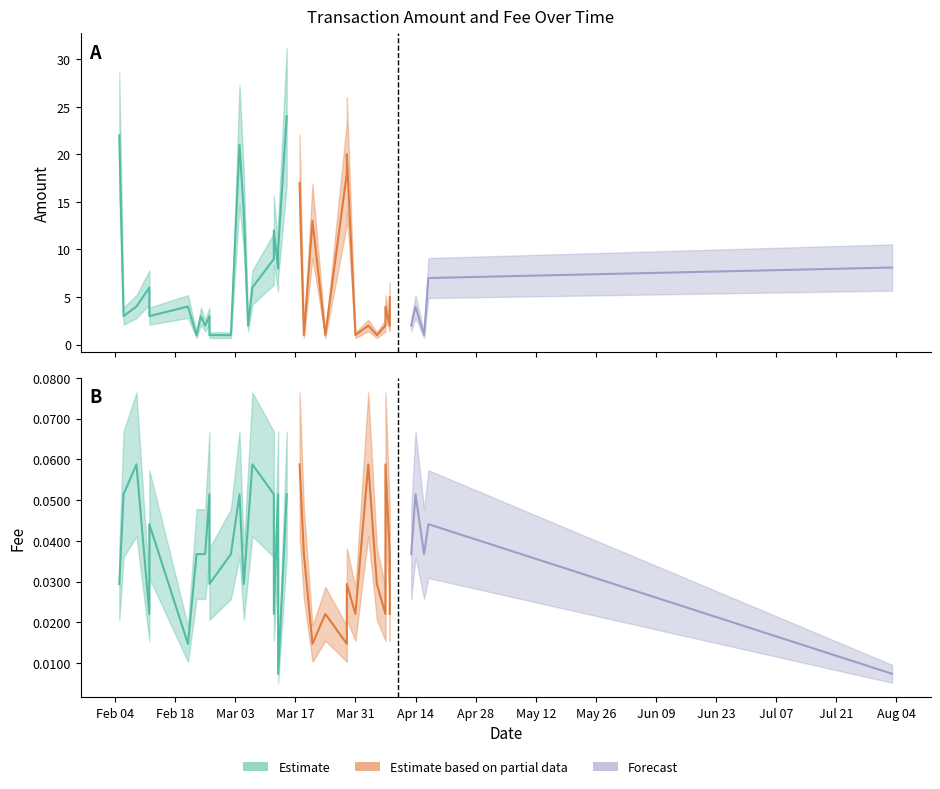

True or false: Amount and Fee intersect in this chart.

False